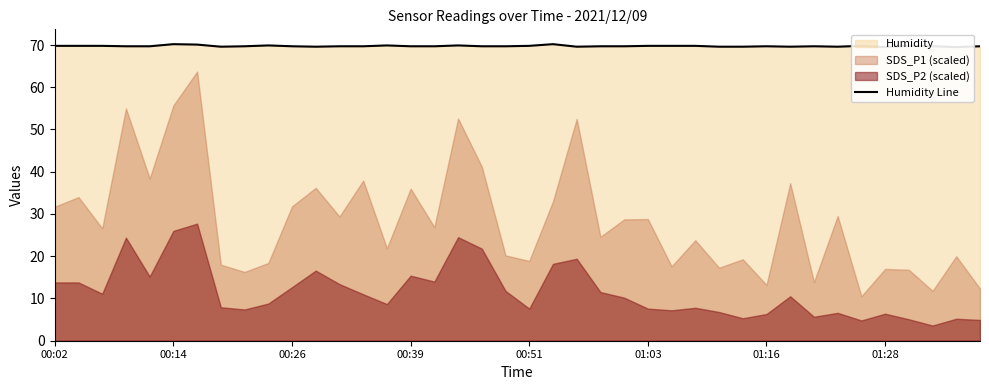

Is it true that the value at 38 is 69.5?

True